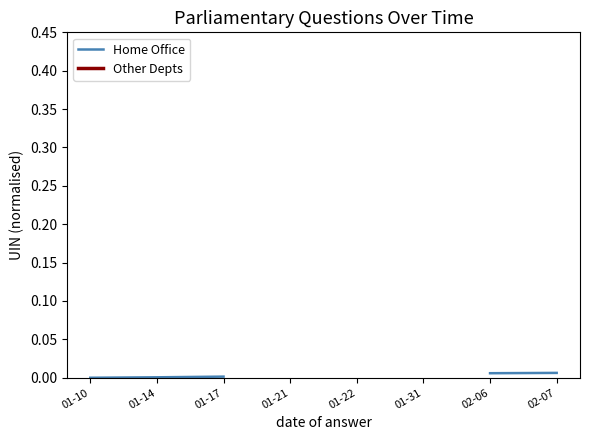

Count the number of data series in this chart.

2